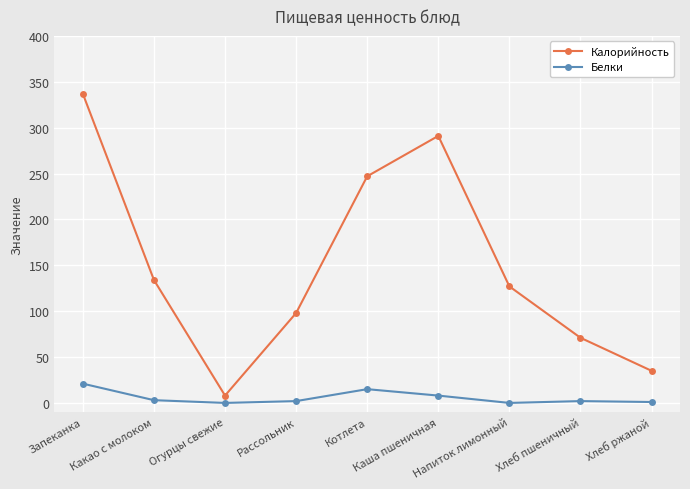

True or false: Калорийность and Белки intersect in this chart.

False